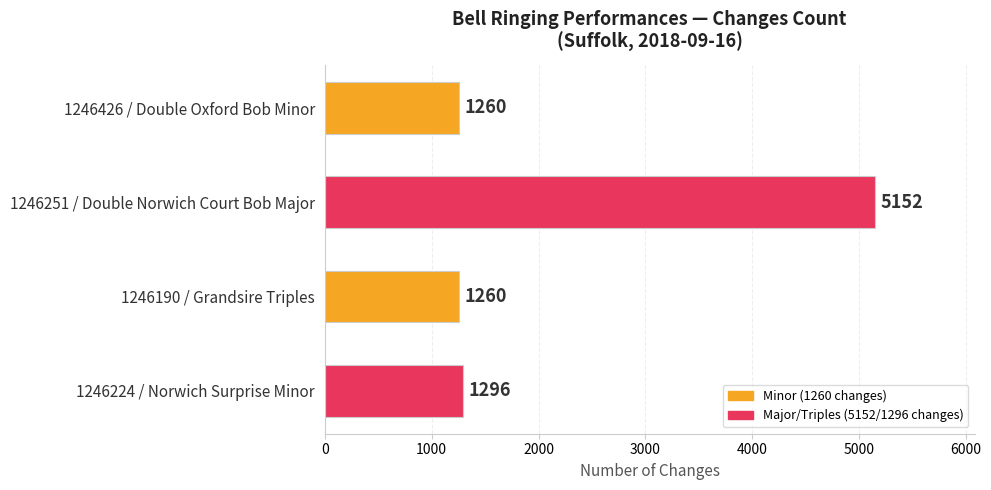

True or false: the data shows 1260 at 1246190 / Grandsire Triples.

True